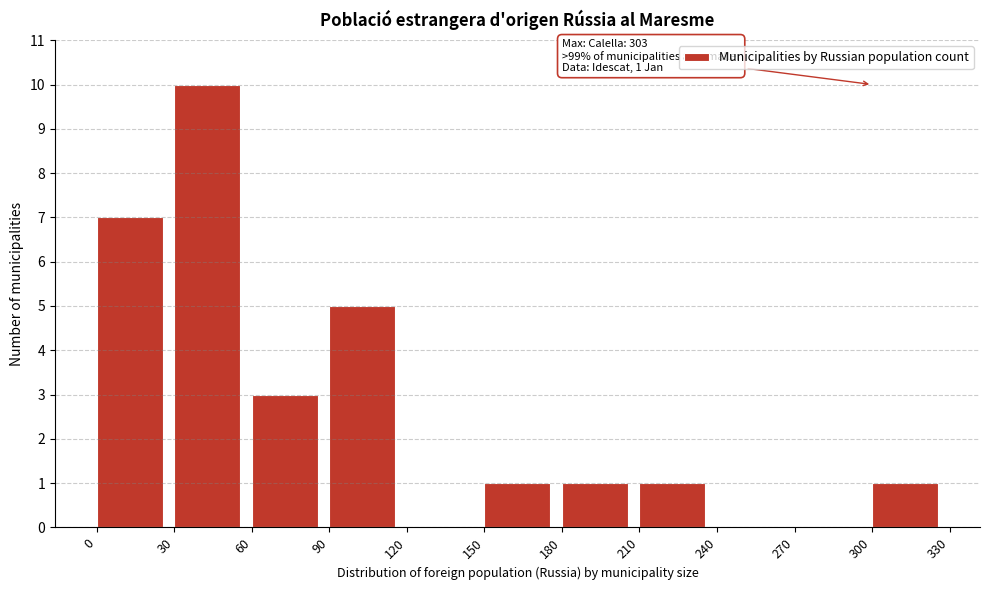

Which range on the x-axis has the tallest bar?

30 to 60